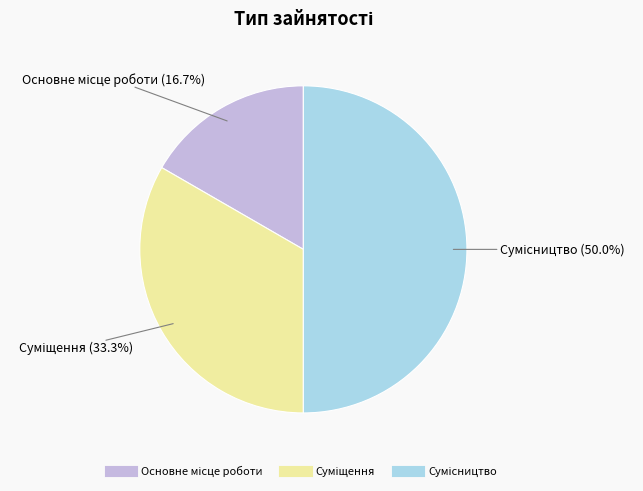

What is the largest slice in the pie chart?

Сумісництво